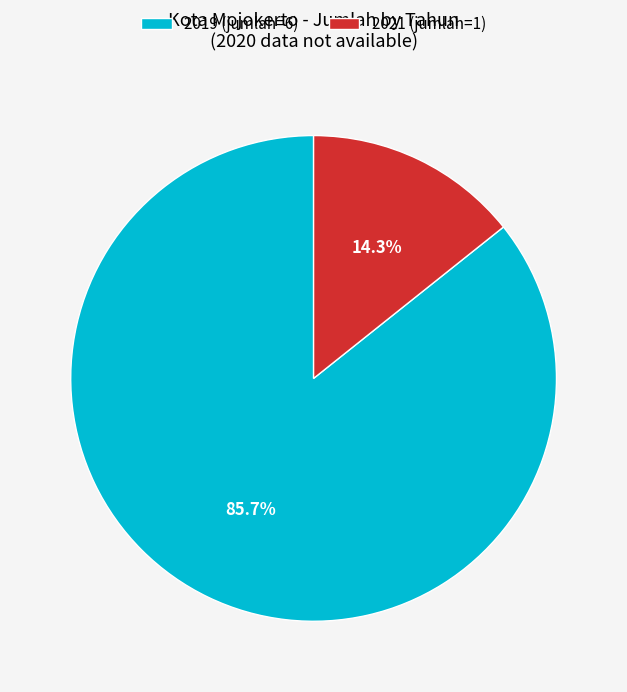

Which category has the biggest portion of the pie?

2019